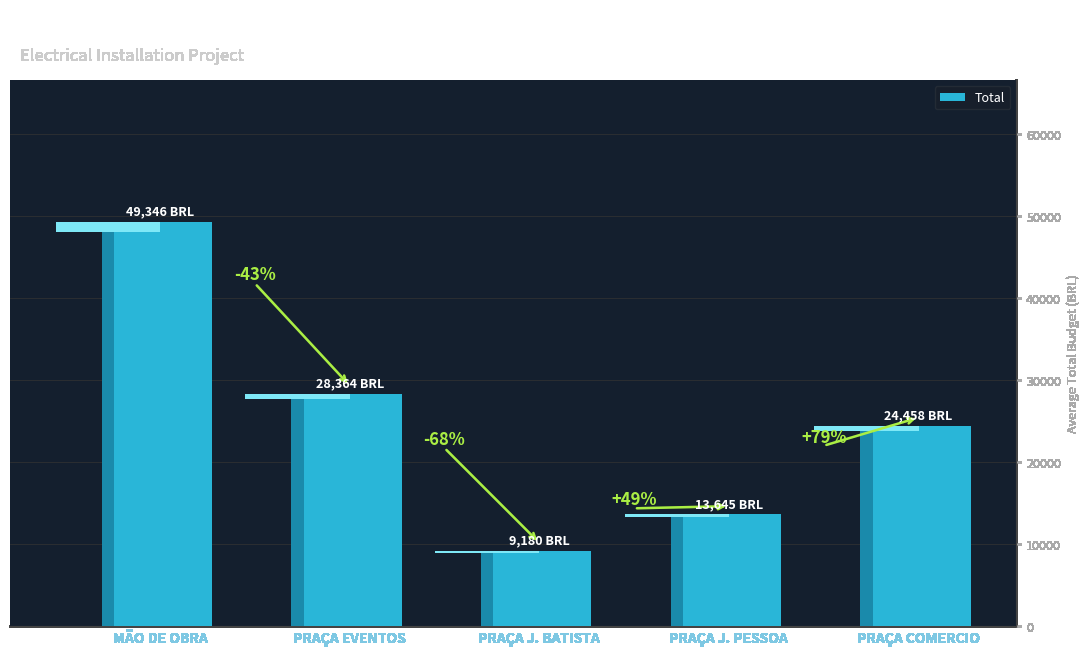

Reading right to left, extract all data points from this chart.

PRAÇA COMERCIO=24458.0	PRAÇA J. PESSOA=13644.8	PRAÇA J. BATISTA=9179.7	PRAÇA EVENTOS=28363.6	MÃO DE OBRA=49345.6